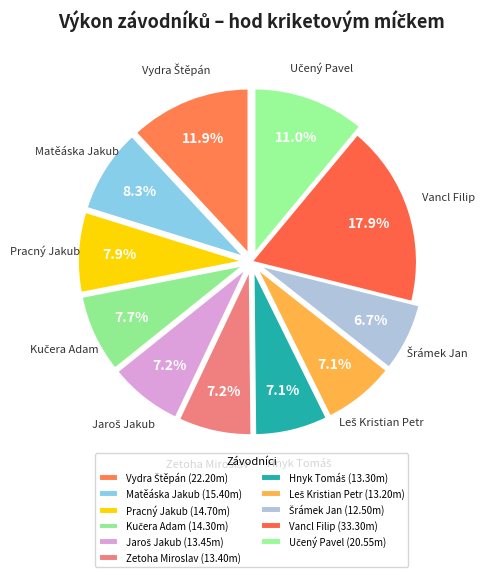

Rank the categories by value from lowest to highest.

Šrámek Jan, Leš Kristian Petr, Hnyk Tomáš, Zetoha Miroslav, Jaroš Jakub, Kučera Adam, Pracný Jakub, Matěáska Jakub, Učený Pavel, Vydra Štěpán, Vancl Filip